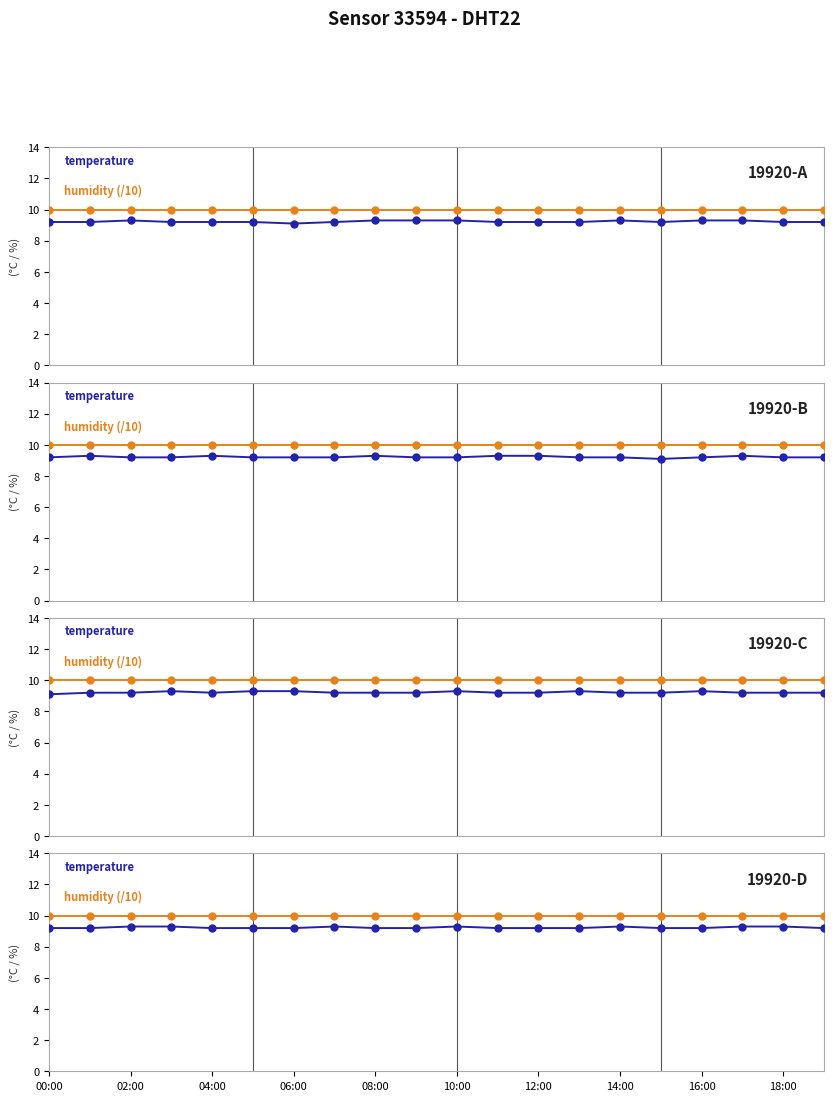

Between 08:00 and 10:00, which series saw the biggest shift?

temperature